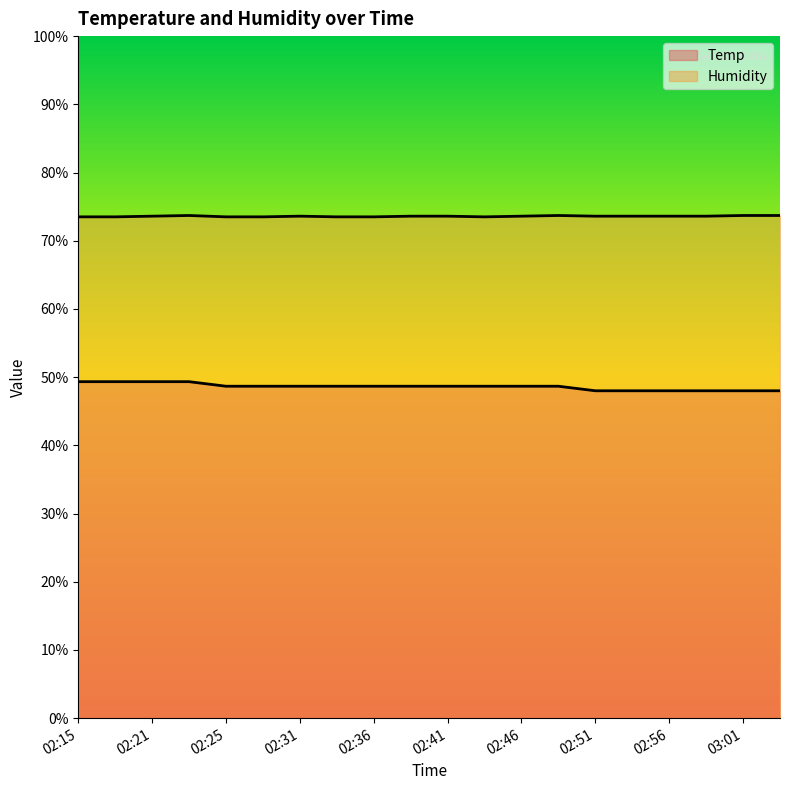

What is the label of the 18th point from the left?

02:59